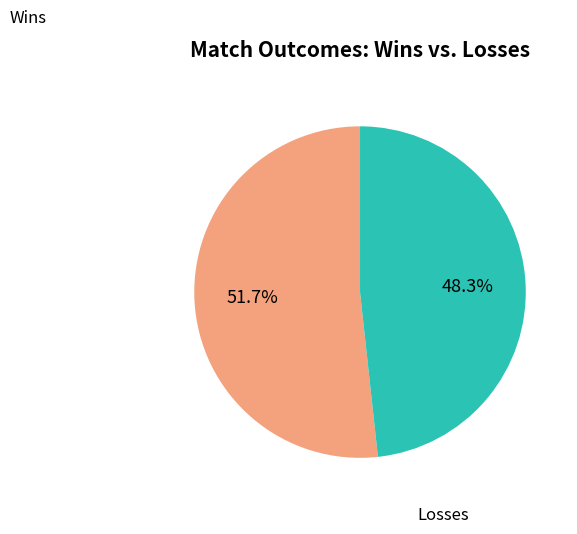

Is there any slice that represents more than half of the pie?

Yes